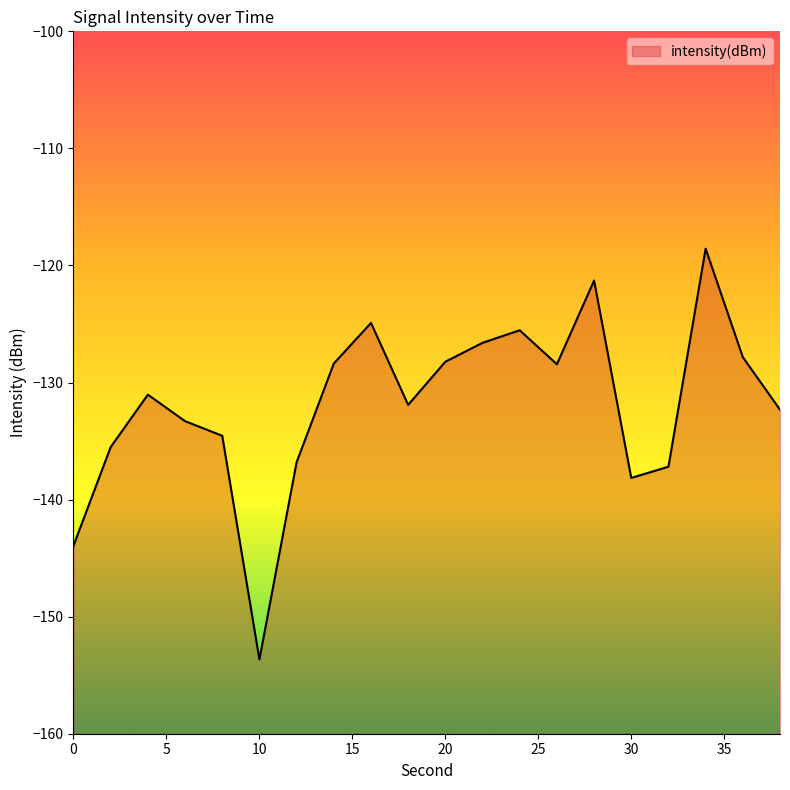

Reading right to left, extract all data points from this chart.

-132.3	-127.8	-118.6	-137.2	-138.1	-121.3	-128.4	-125.5	-126.6	-128.2	-131.9	-124.9	-128.4	-136.8	-153.7	-134.5	-133.3	-131.0	-135.5	-143.9